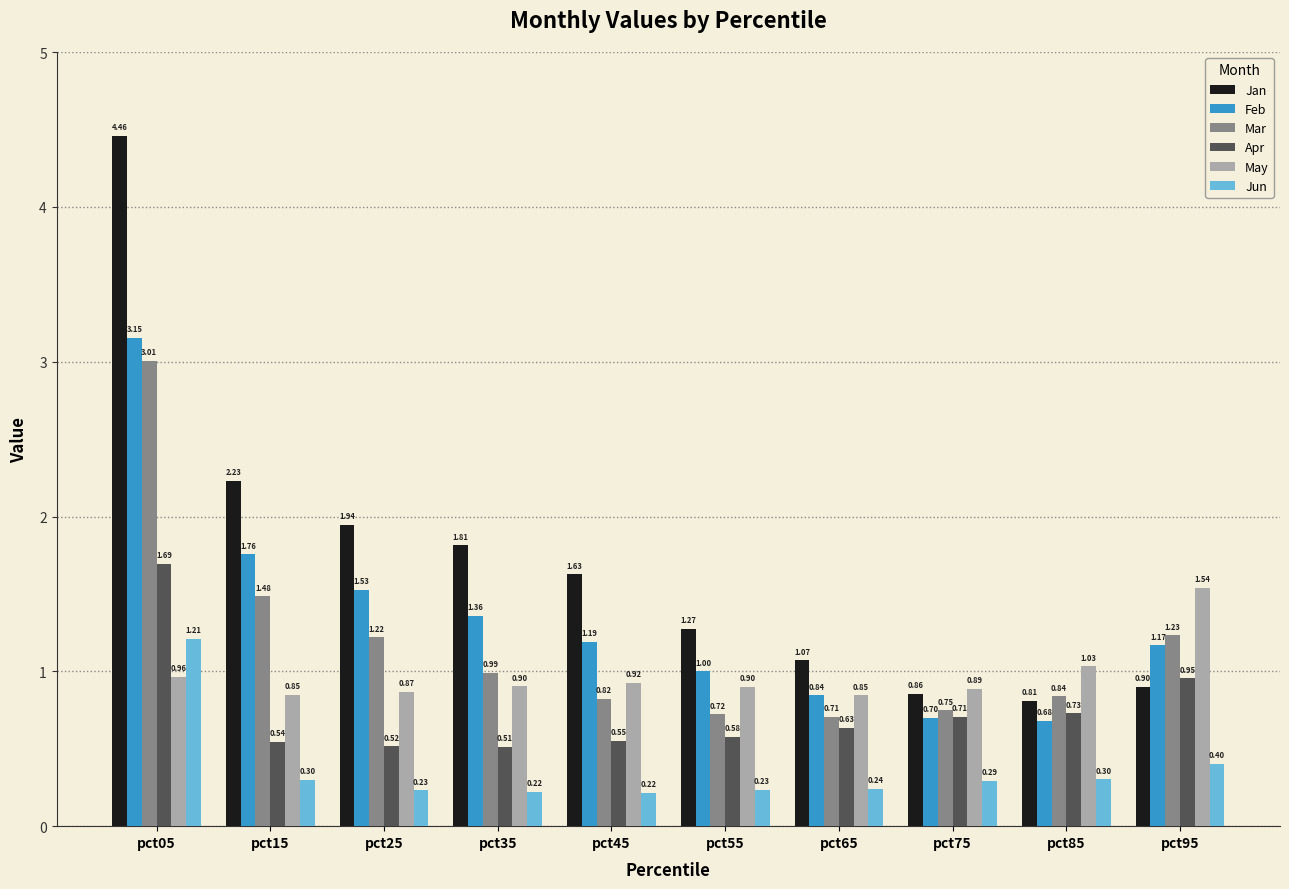

Count the number of categories in the chart.

10